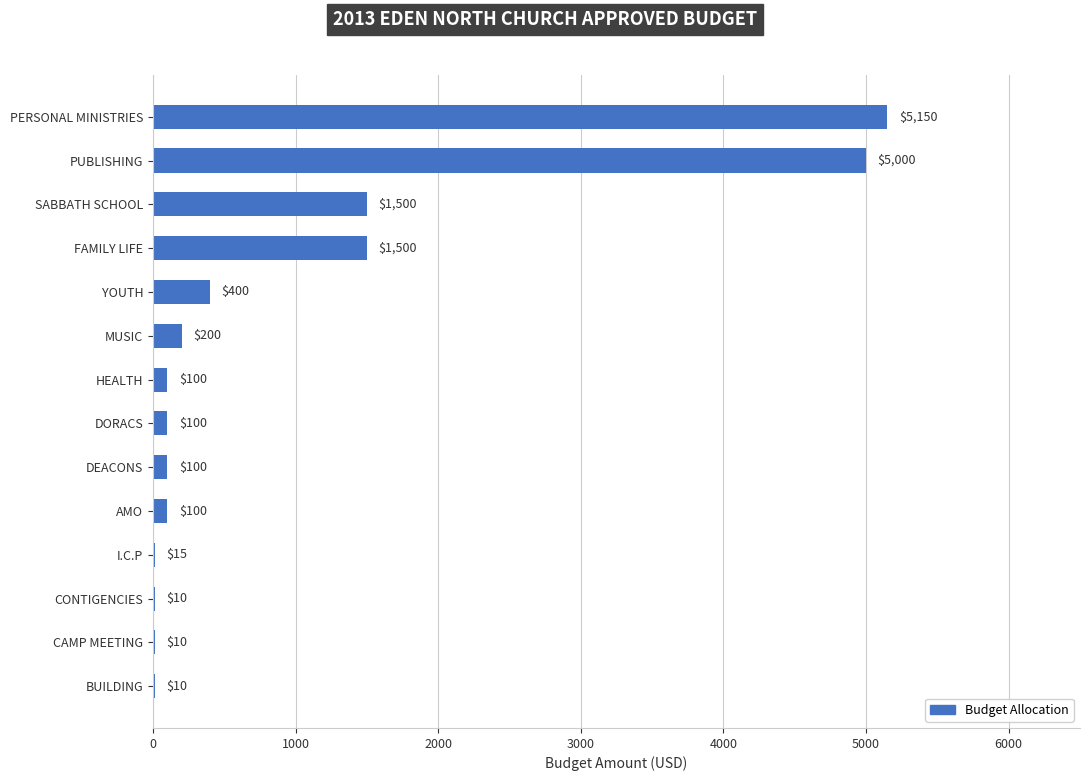

What is the sum of the values at BUILDING and MUSIC?

210